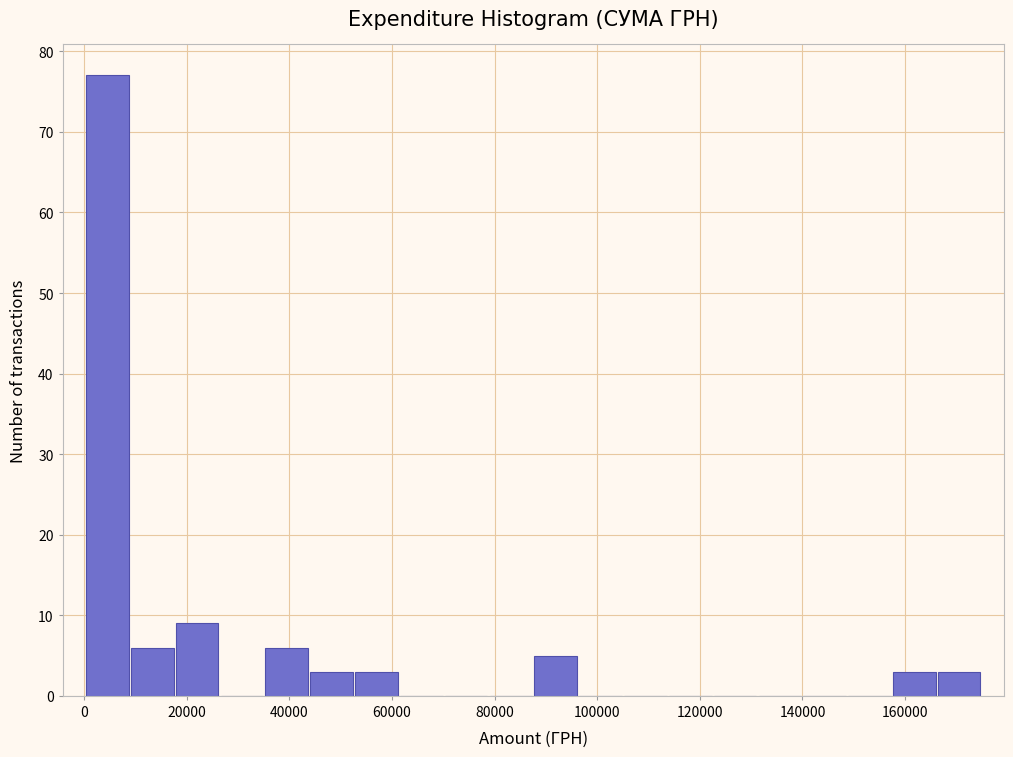

Which range on the x-axis has the tallest bar?

0 to 8000